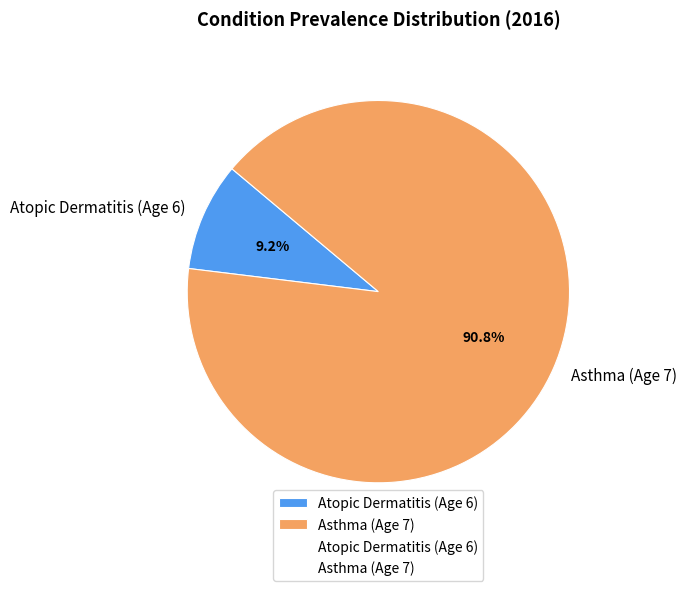

To the nearest percent, what percentage of the pie is Atopic Dermatitis (Age 6)?

9%